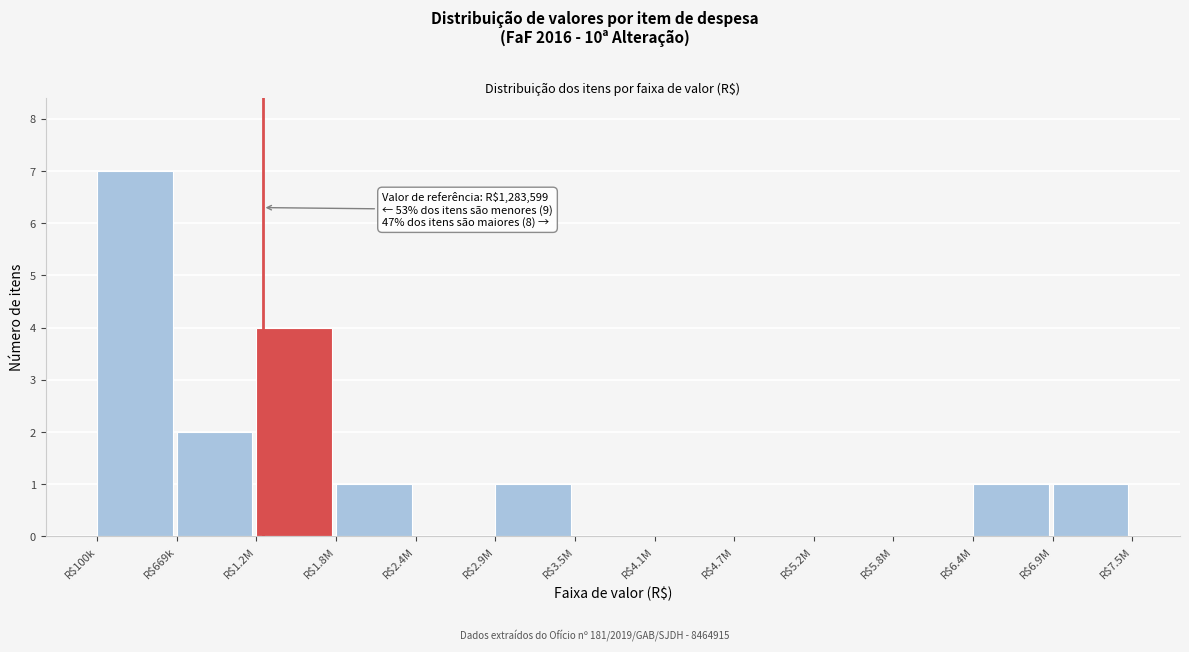

What is the sum of all values?

17